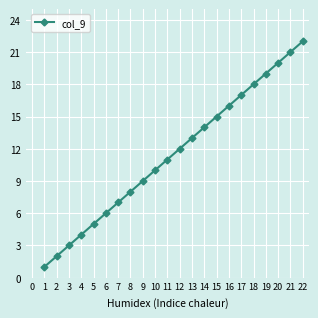

What is the value of the 5th point from the left?

5